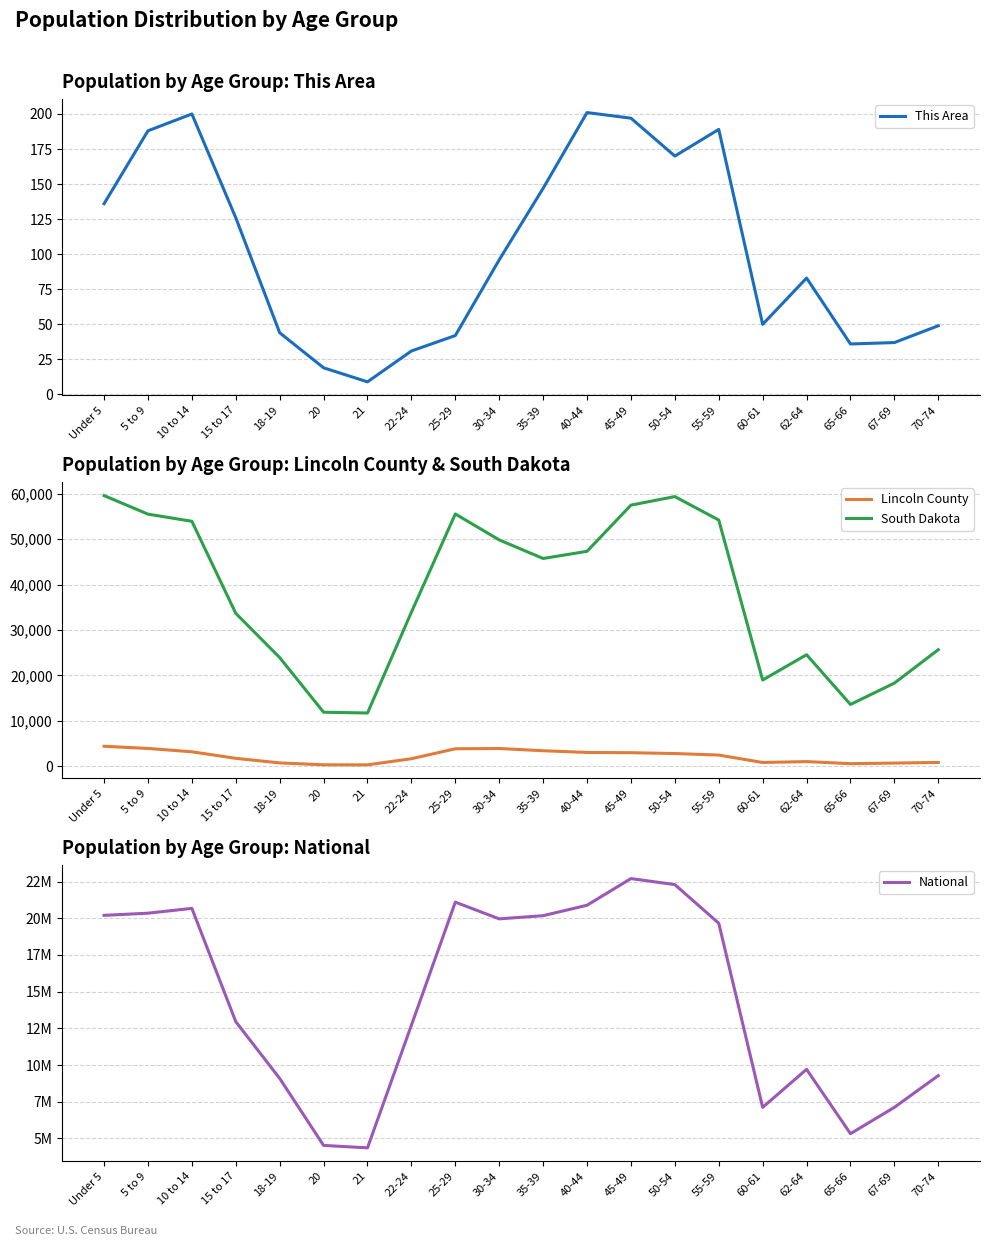

How many data points does each series have?

20